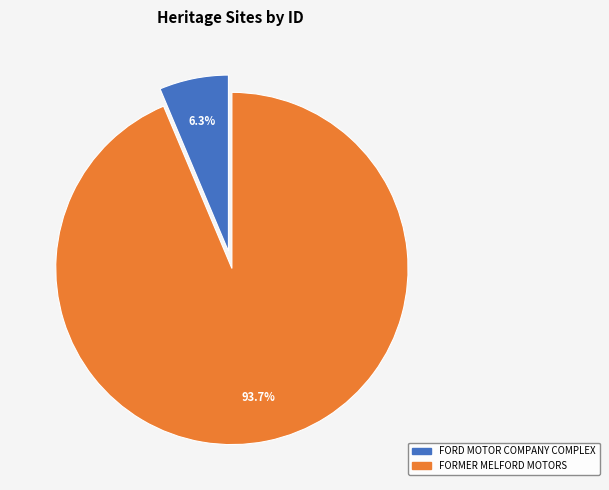

True or false: FORMER MELFORD MOTORS accounts for 94% of the total.

True